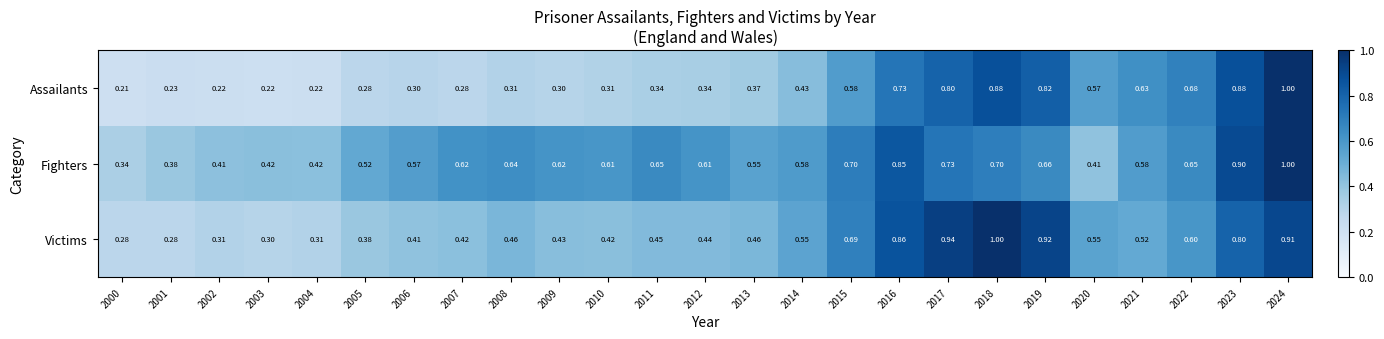

List the series in order of their overall mean, highest first.

Fighters, Victims, Assailants